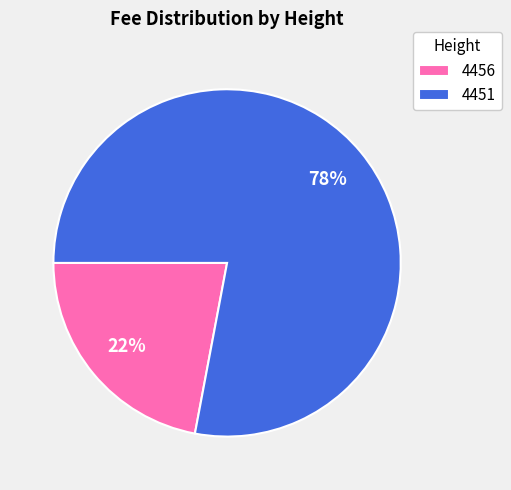

Count the number of slices in the pie.

2